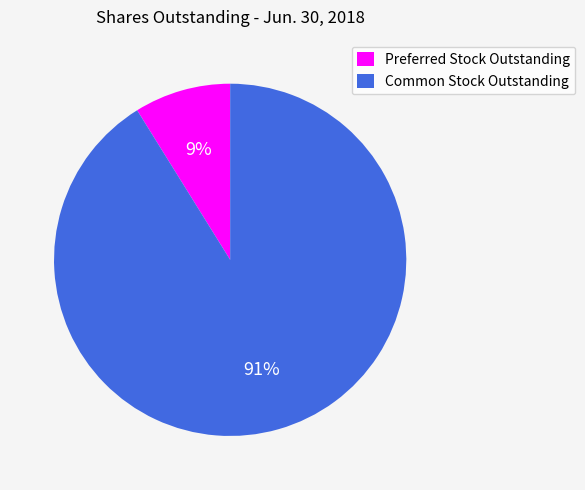

Approximately how many times larger is the value at Preferred Stock Outstanding compared to Common Stock Outstanding?

0.1